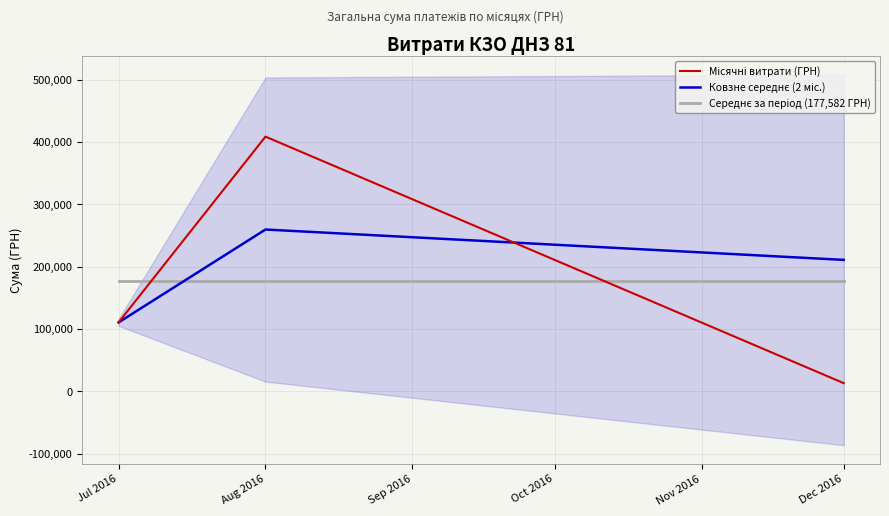

At which label does Середнє за період (177,582 ГРН) reach its minimum?

Jul 2016